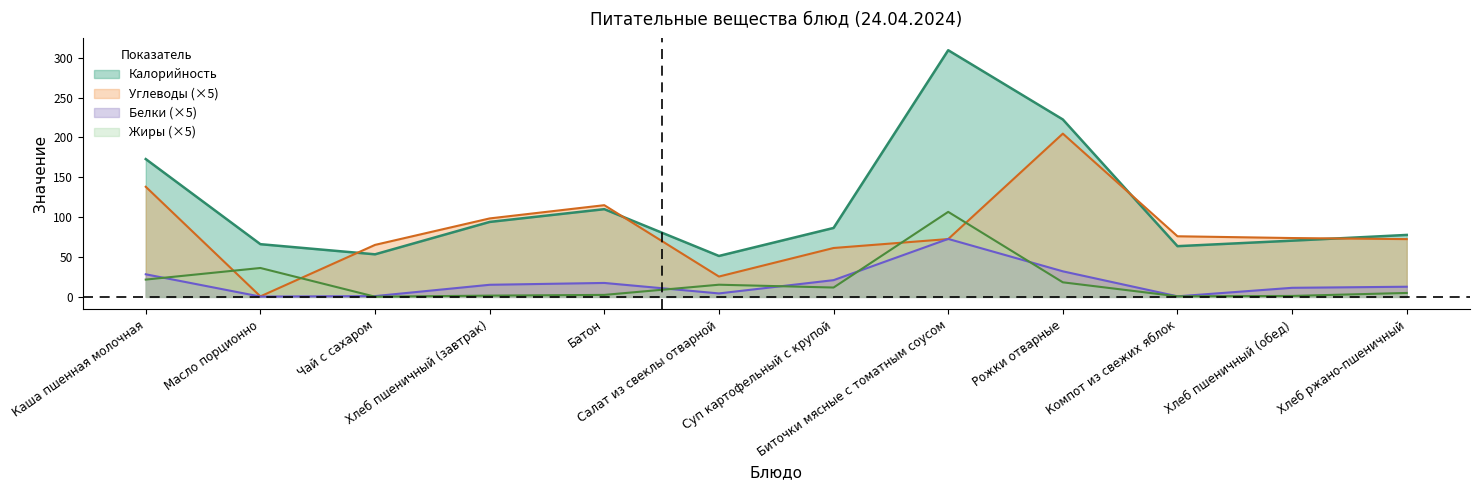

What is the difference between the second highest and minimum values in the Белки series?

31.7